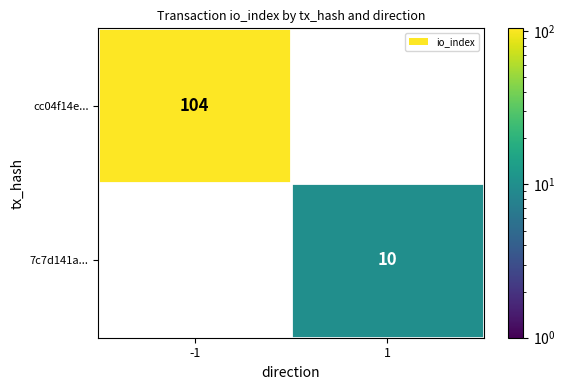

Is it true that cc04f14e... equals 104 at -1?

True